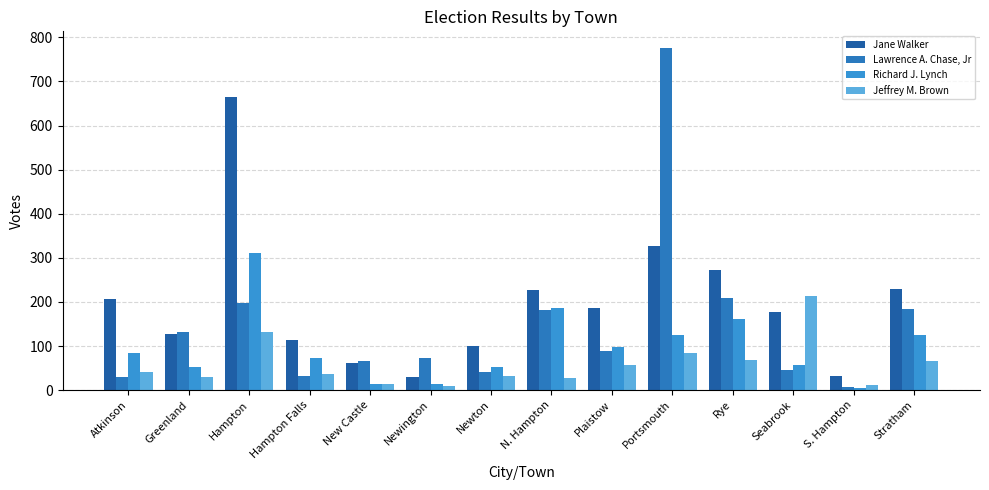

What is the total value across all series at Hampton?

1304